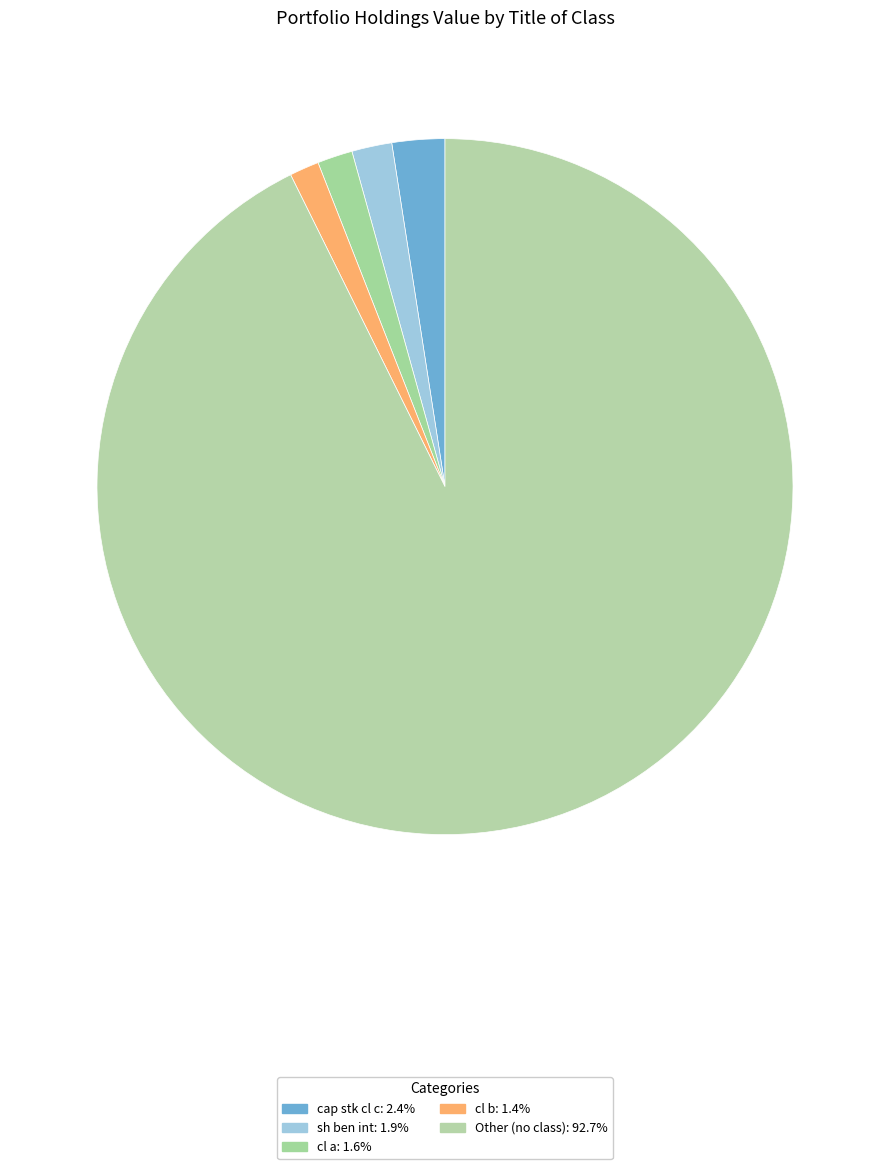

Count the number of slices in the pie.

5